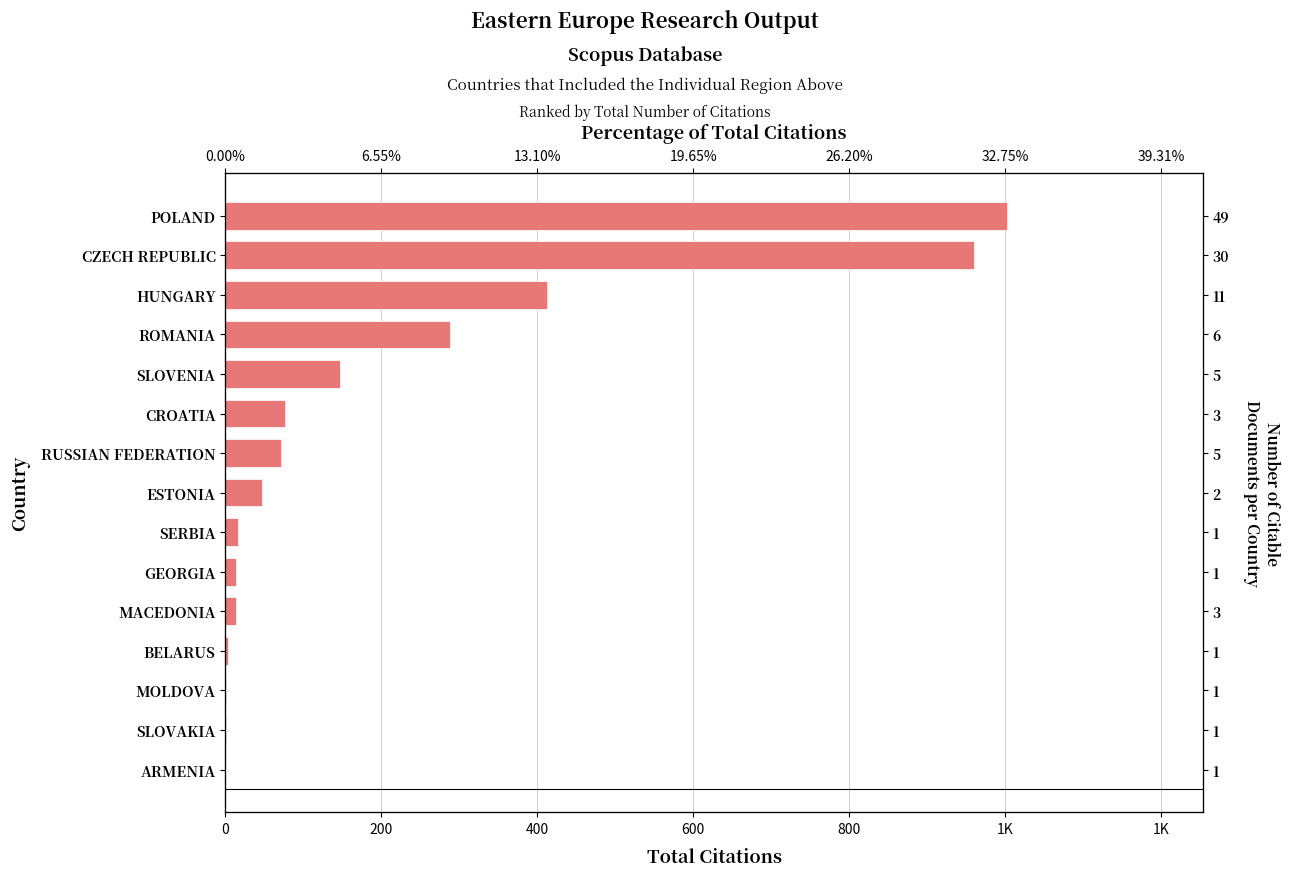

How many bars are there in total?

15